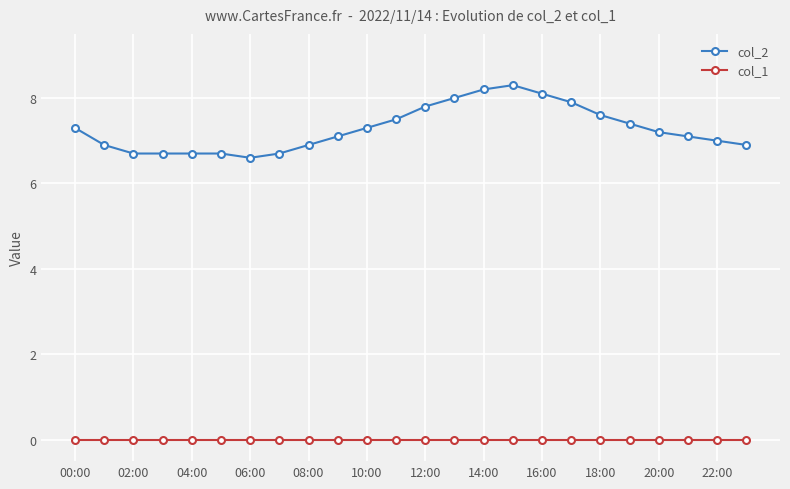

What is the value of the col_2 point at the 5th from the left?

6.7